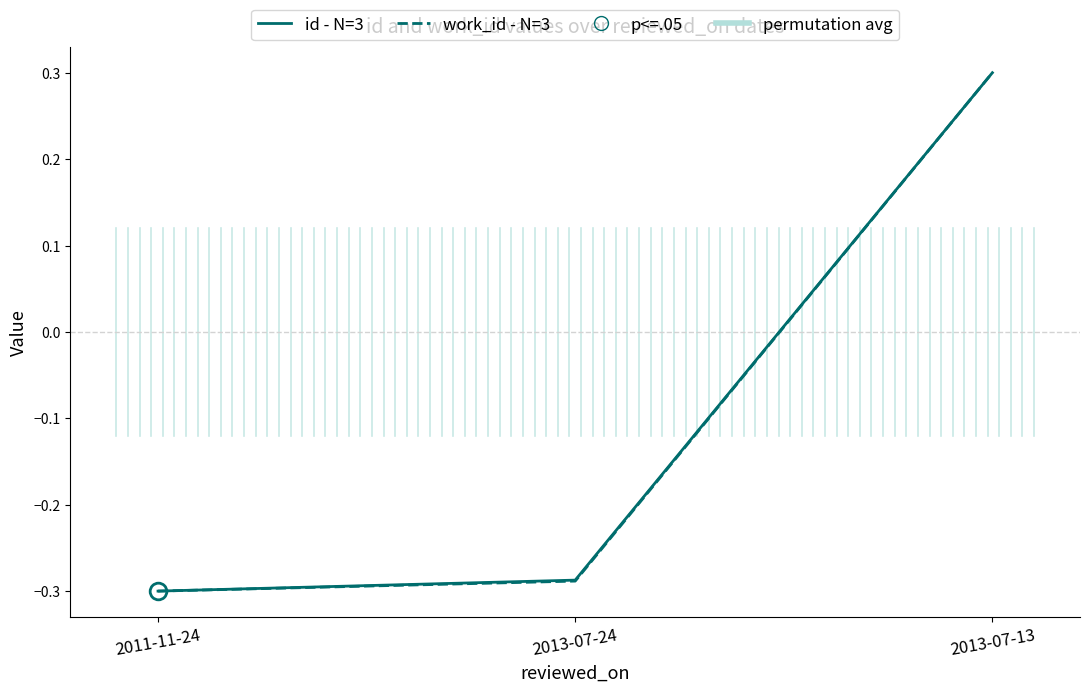

What is the label of the 3rd point from the left?

2013-07-13